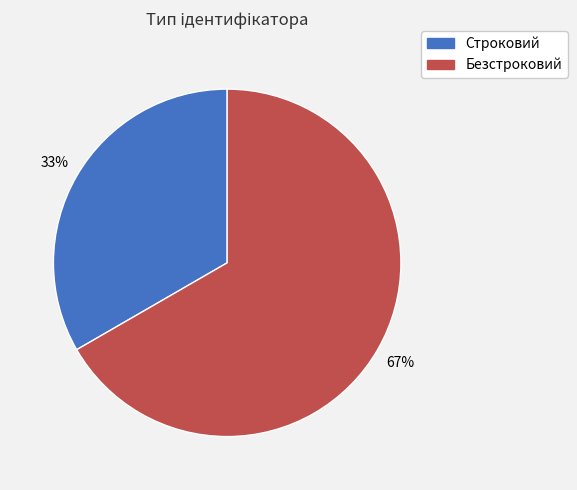

True or false: Безстроковий accounts for 67% of the total.

True